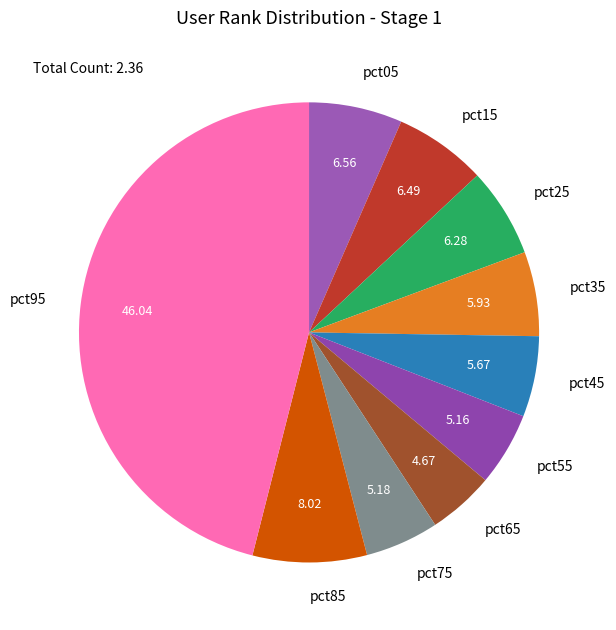

Does any single category account for the majority?

No